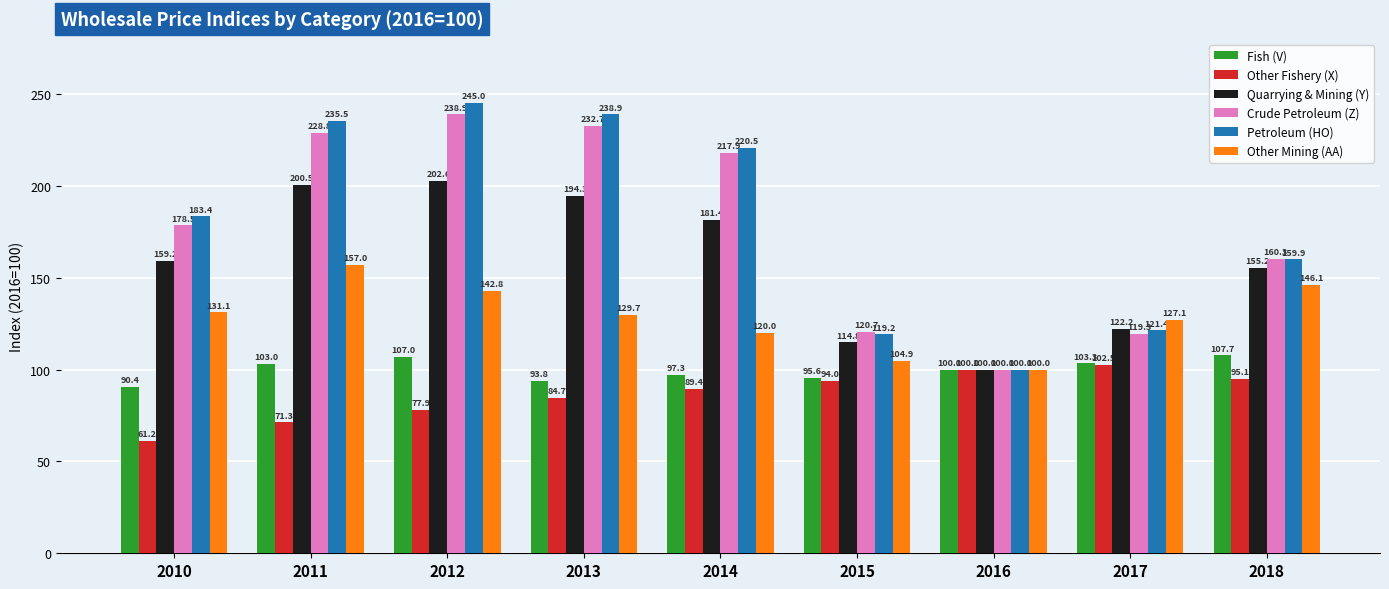

The Crude Petroleum (Z) series shows 217.9 at 2014. True or false?

True